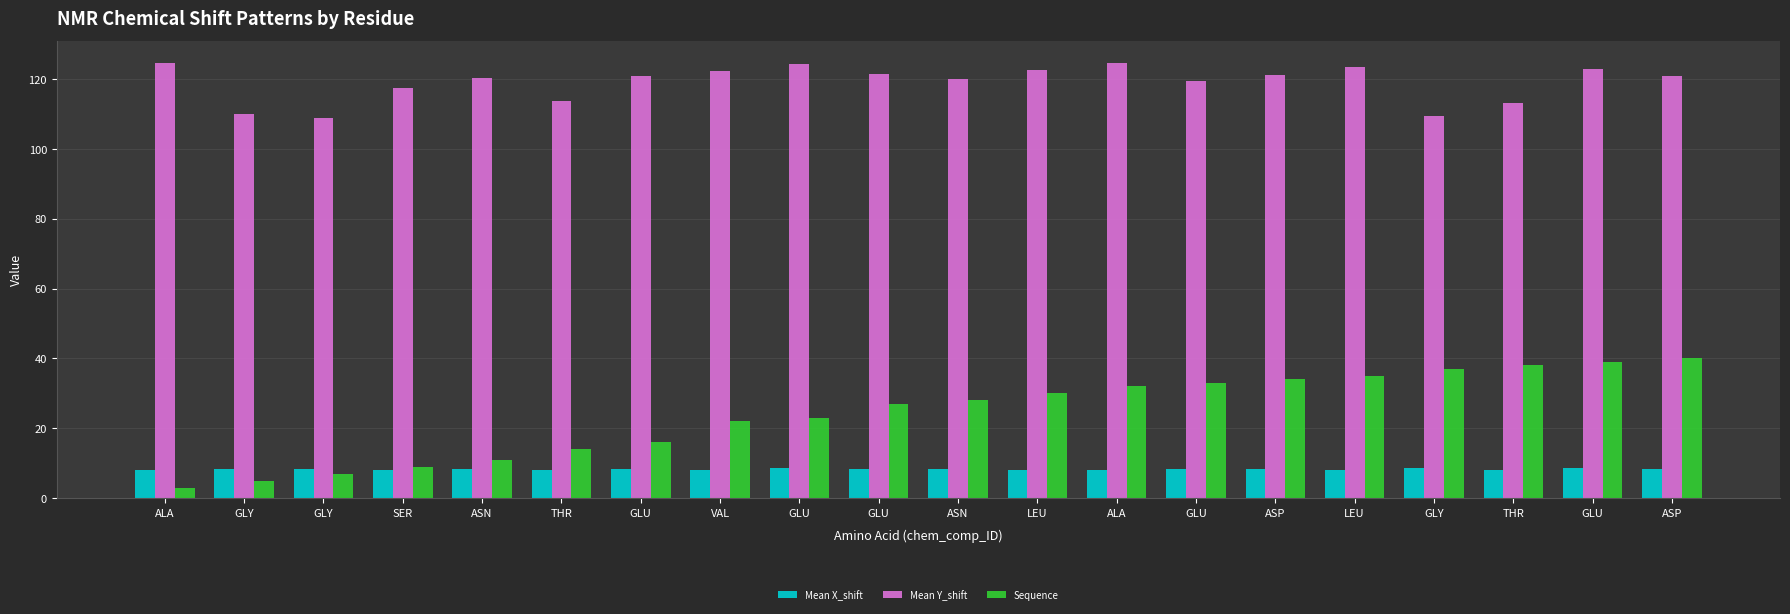

What is the sum of all Mean Y_shift values?

2380.5